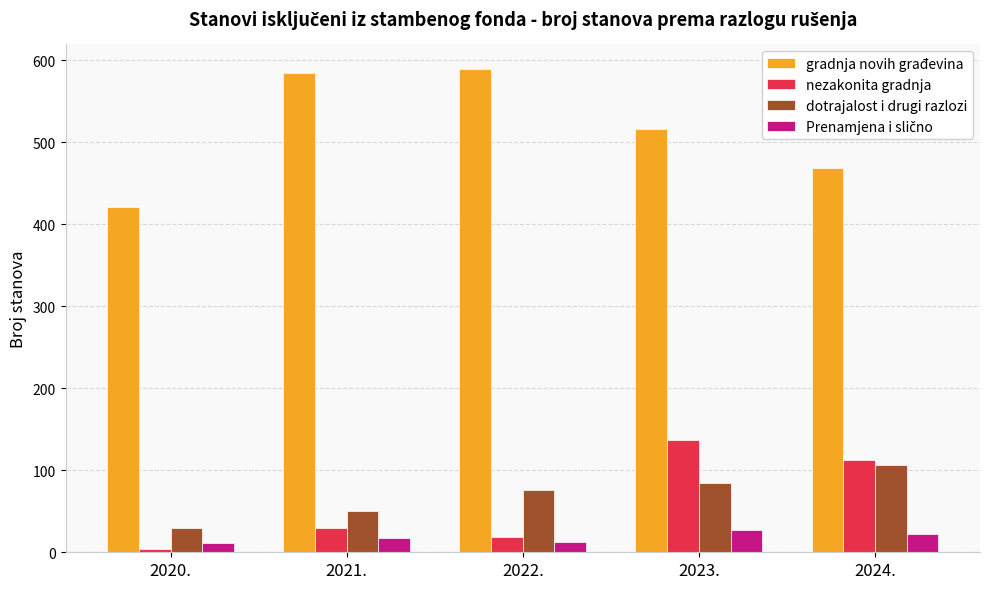

Where is gradnja novih građevina nearest to the value 505?

2023.